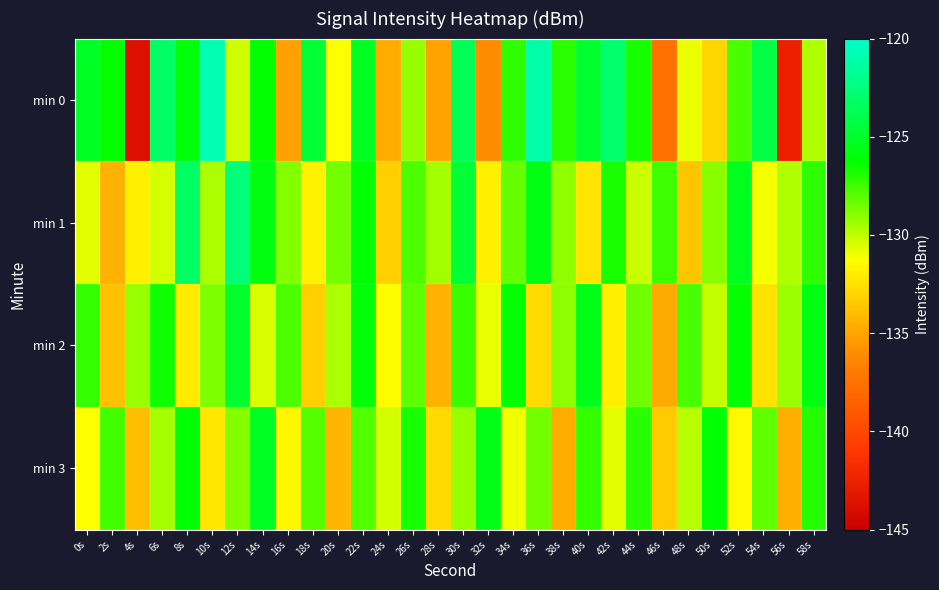

What is the minimum value shown in the chart?

-143.7